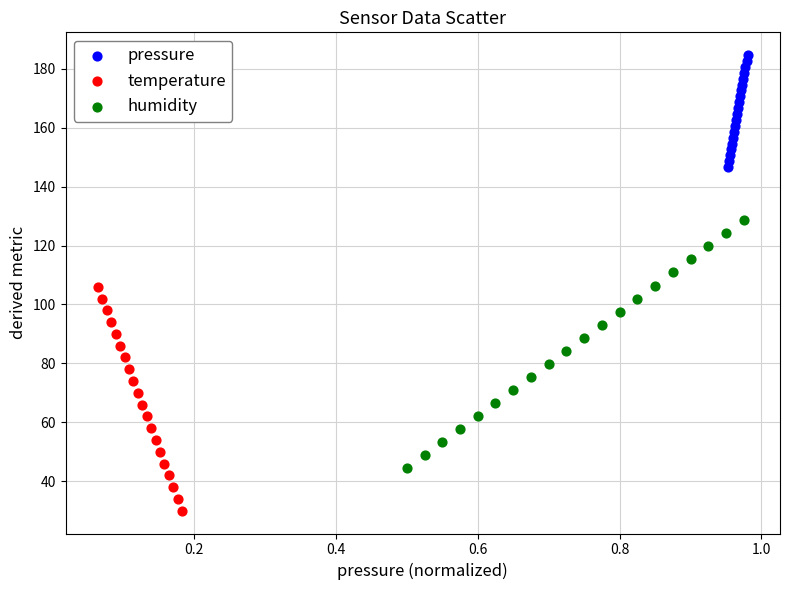

What are all the series names shown in the legend?

pressure, temperature, humidity